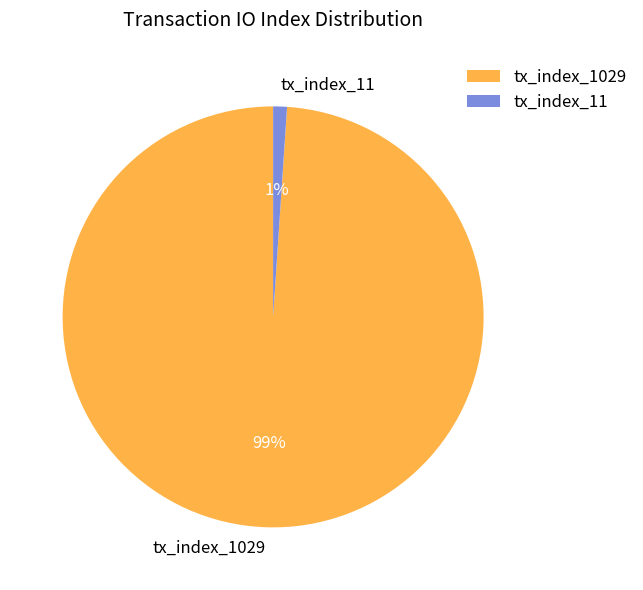

To the nearest percent, what portion does tx_index_11 represent?

1%